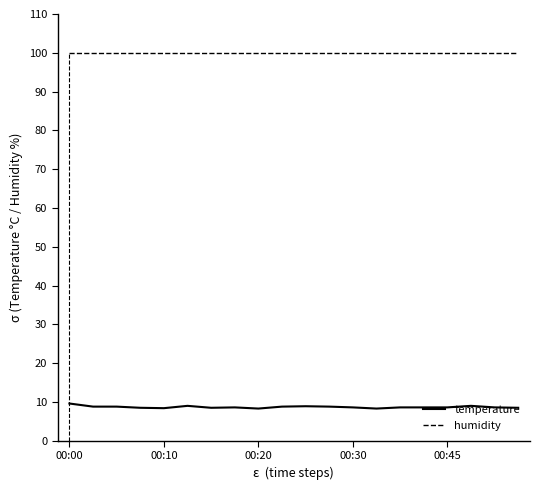

Rank the series by their maximum value, from lowest to highest.

temperature, humidity